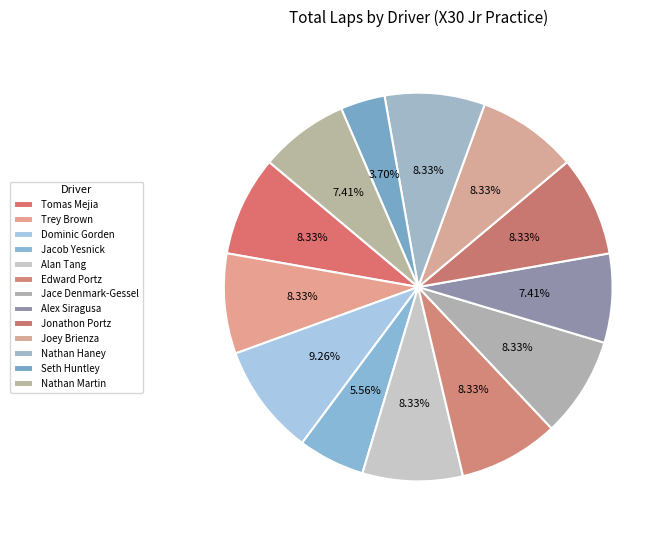

How much of the chart is everything except Seth Huntley?

96.3%